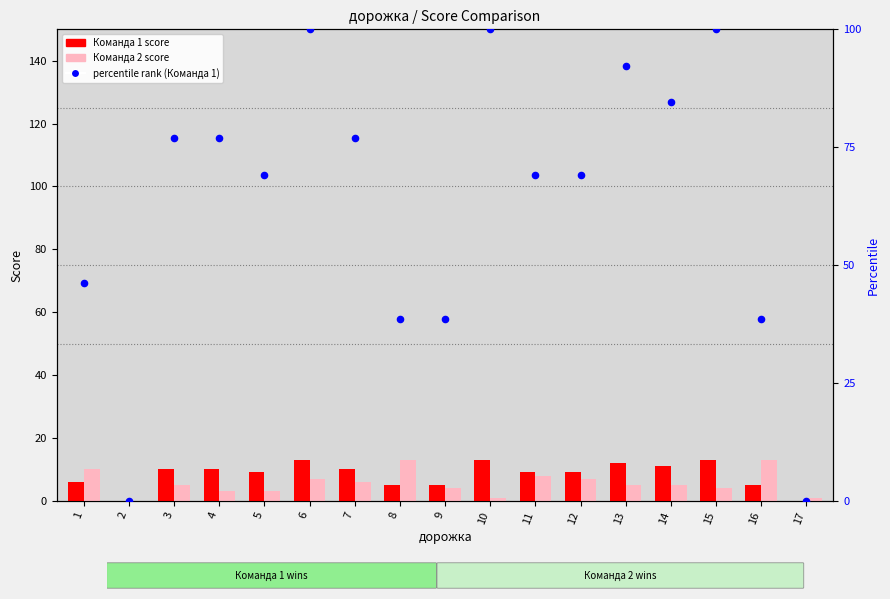

Is the value of percentile rank (Команда 1) at 5 greater than the value of Команда 1 score at 4?

Yes